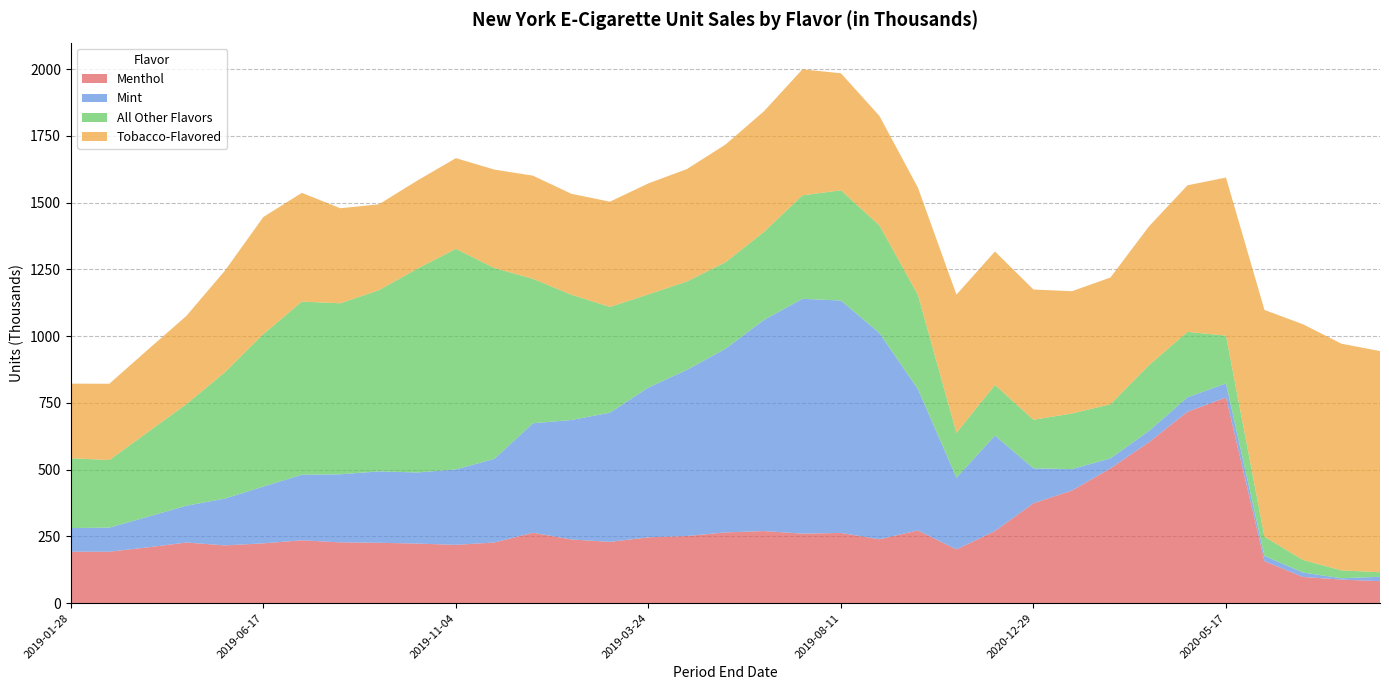

Reading left to right, list all the values displayed in this chart.

Menthol: 192.4	192.5	208.8	226.8	216.0	223.8	235.2	227.4	225.9	222.8	218.2	226.9	263.6	238.4	229.4	246.3	251.1	264.7	269.8	260.2	262.8	239.0	272.3	201.0	269.9	373.9	421.6	504.6	602.8	716.6	770.3	156.9	97.9	88.0	82.1
Mint: 88.7	90.2	114.5	137.9	175.4	212.8	245.4	255.0	267.5	266.5	282.4	313.6	410.0	447.4	483.9	561.3	622.6	687.9	790.8	879.6	870.6	772.7	529.1	268.7	357.8	130.8	80.3	37.5	42.0	54.3	52.5	19.7	16.6	5.0	16.4
All Other Flavors: 261.7	253.1	317.2	380.5	473.1	571.2	648.7	640.6	678.7	763.4	826.4	714.6	541.1	469.3	396.2	348.9	331.1	324.1	329.6	387.5	412.9	403.3	352.9	168.0	189.5	182.1	208.3	202.7	246.2	245.1	179.1	71.9	47.0	29.5	16.9
Tobacco-Flavored: 279.2	285.9	308.8	330.3	380.4	438.6	407.3	355.9	321.7	330.1	339.7	368.8	386.4	378.0	394.2	415.7	421.0	440.8	452.0	472.1	438.4	409.8	401.8	517.8	500.0	487.8	458.1	474.8	520.1	549.0	592.1	849.5	883.0	849.1	828.6